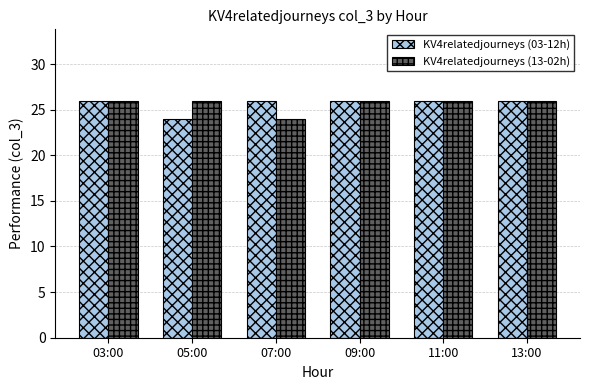

Is it true that KV4relatedjourneys (03-12h) equals 26 at 03:00?

True